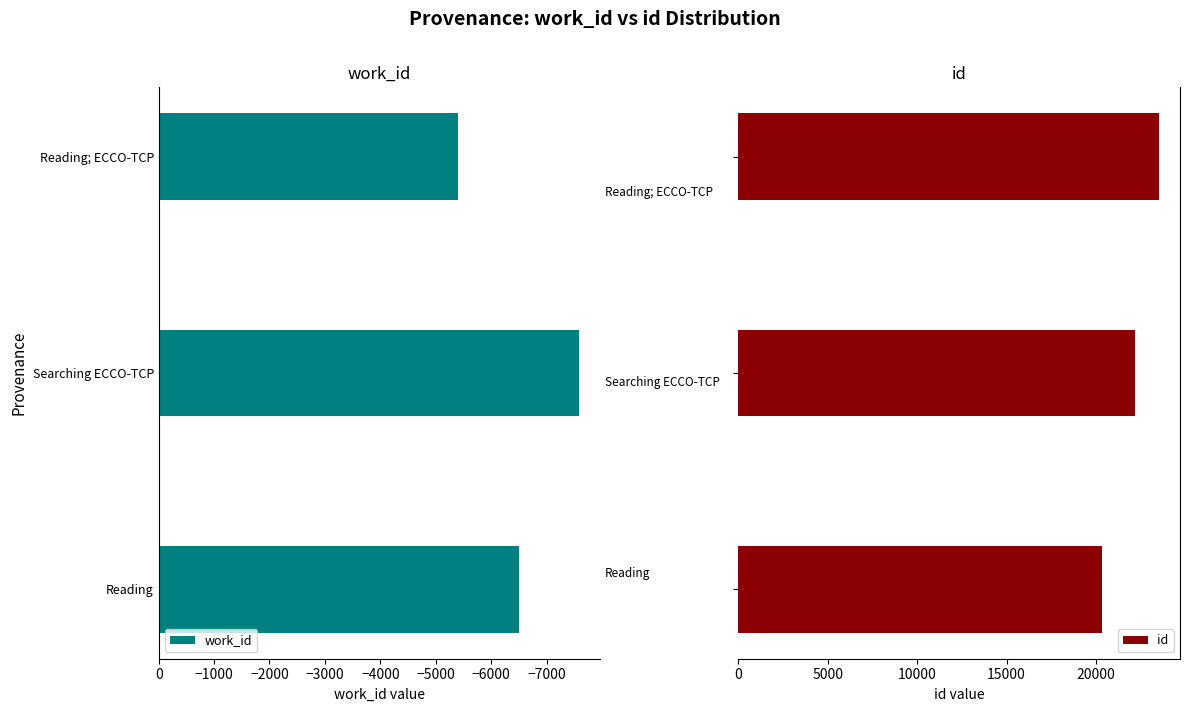

What is the average value of the id series?

22013